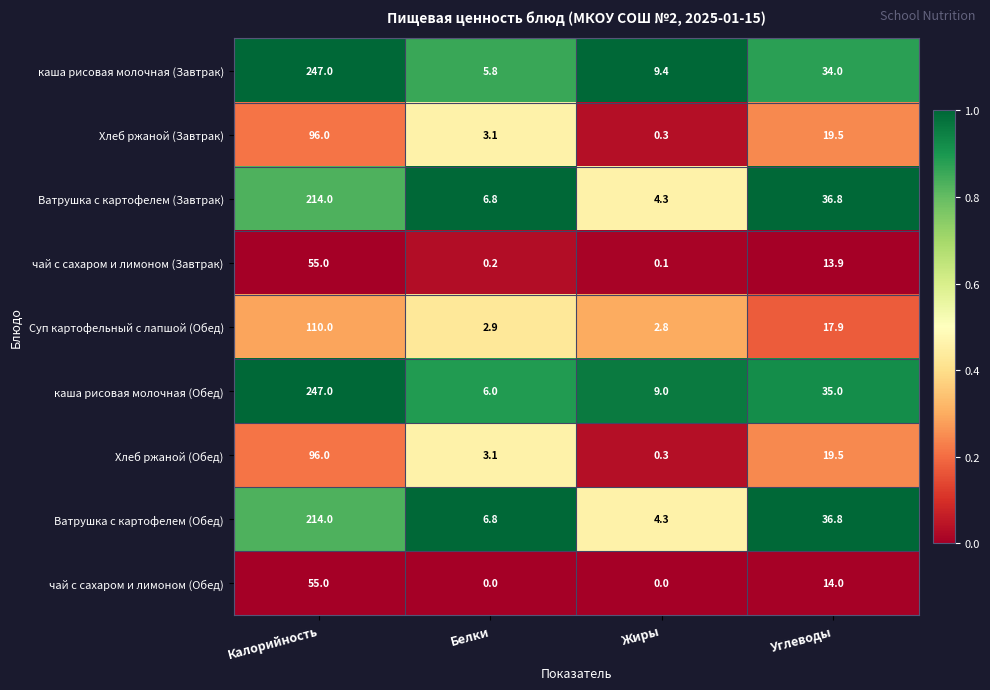

Is it true that Суп картофельный с лапшой (Обед) equals 3.8 at Жиры?

False